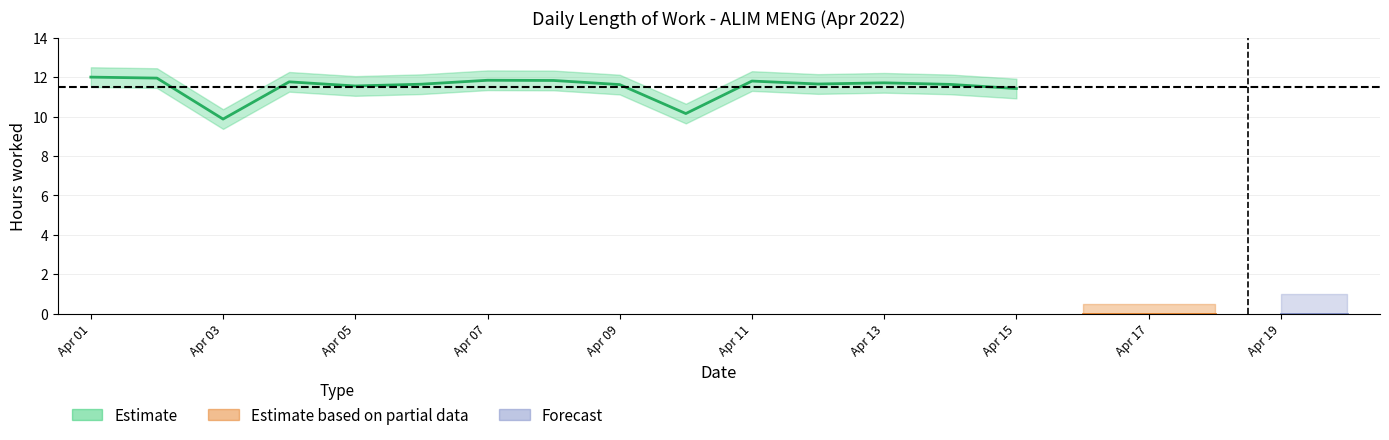

How many categories are shown in the chart?

20